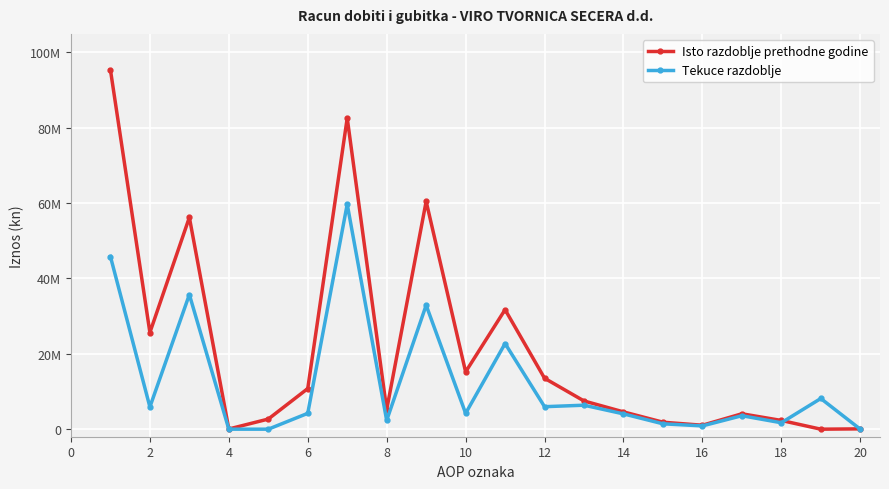

What is the sum of all Isto razdoblje prethodne godine values?

420917870